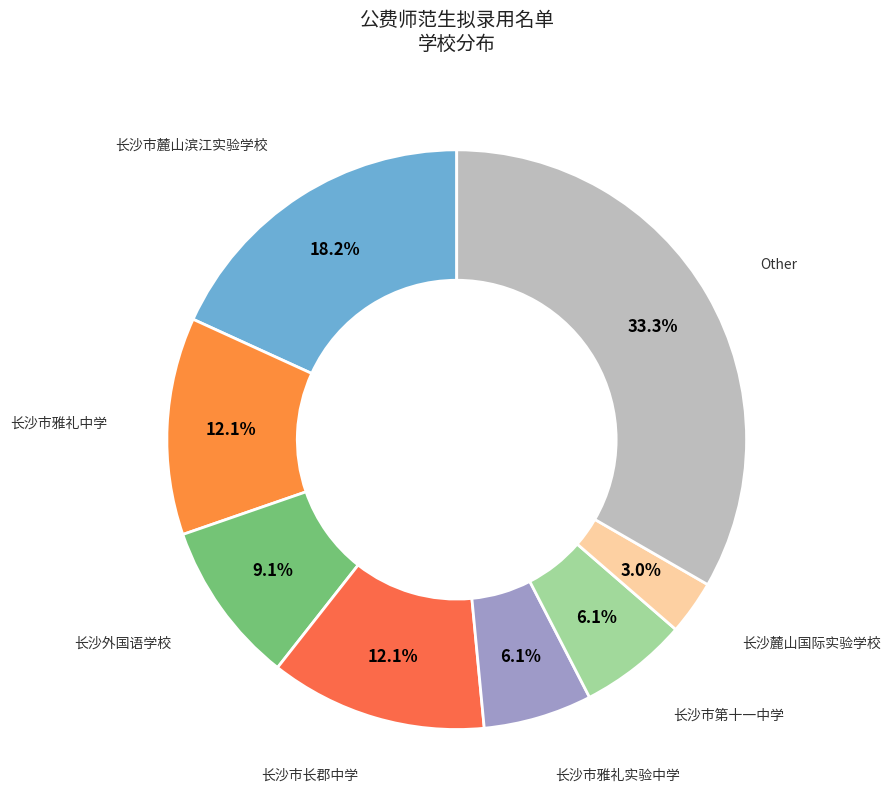

To the nearest percent, what is the average slice percentage?

12%